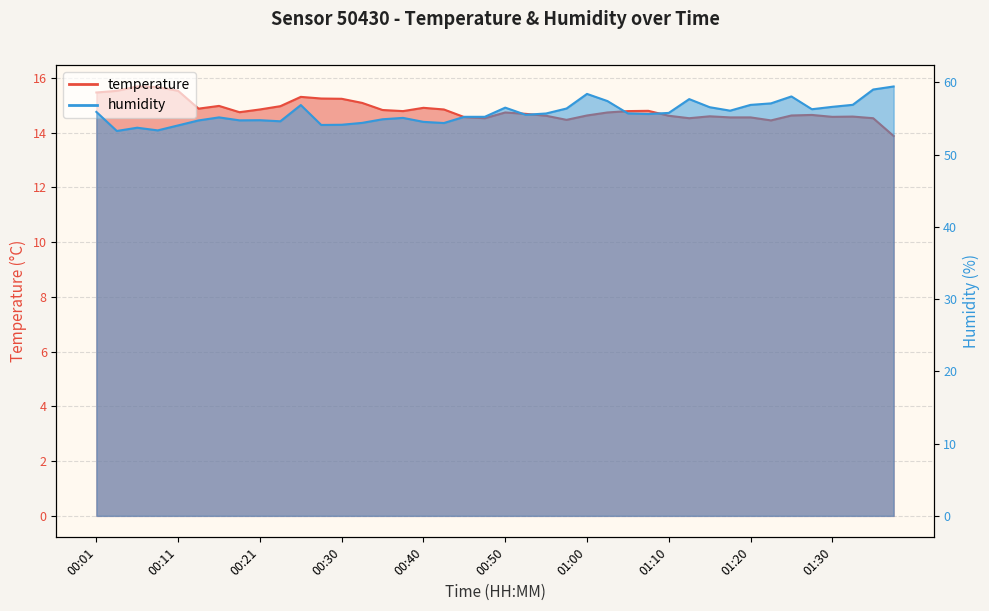

Which series has the largest range (max minus min)?

humidity